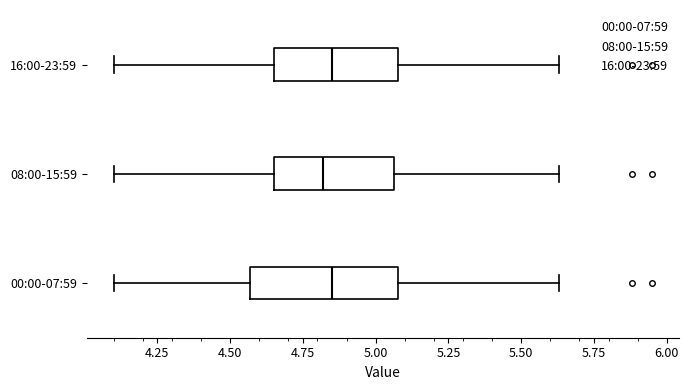

Where does the right whisker of the box for 00:00-07:59 end on the x-axis? The values are not printed on the chart, so give them approximately, as read against the axis.

5.65